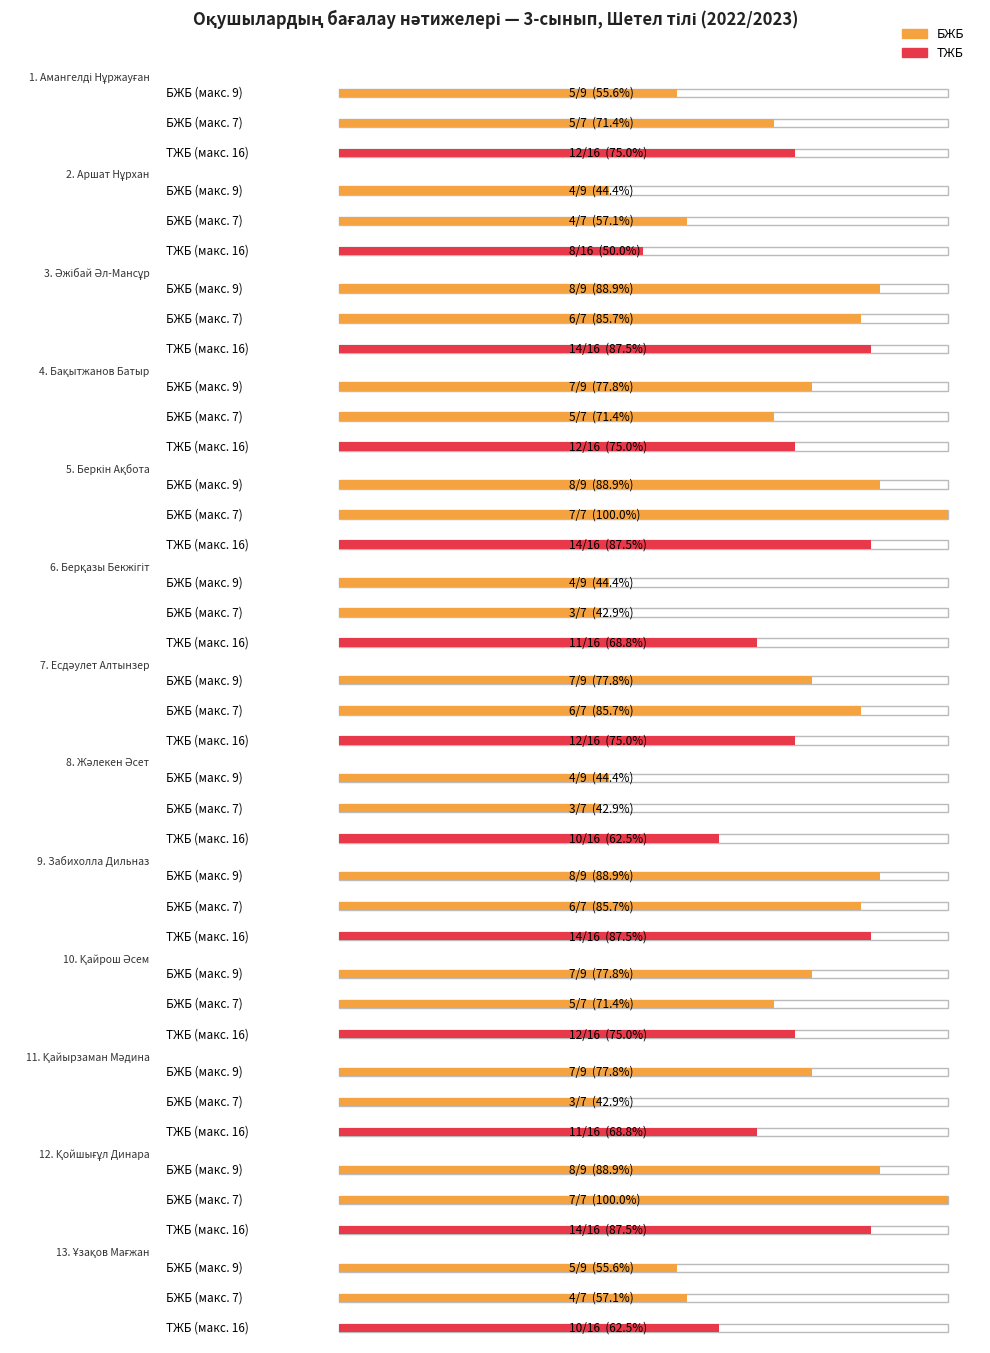

What is the label of the 7th bar from the left?

Есдәулет Алтынзер